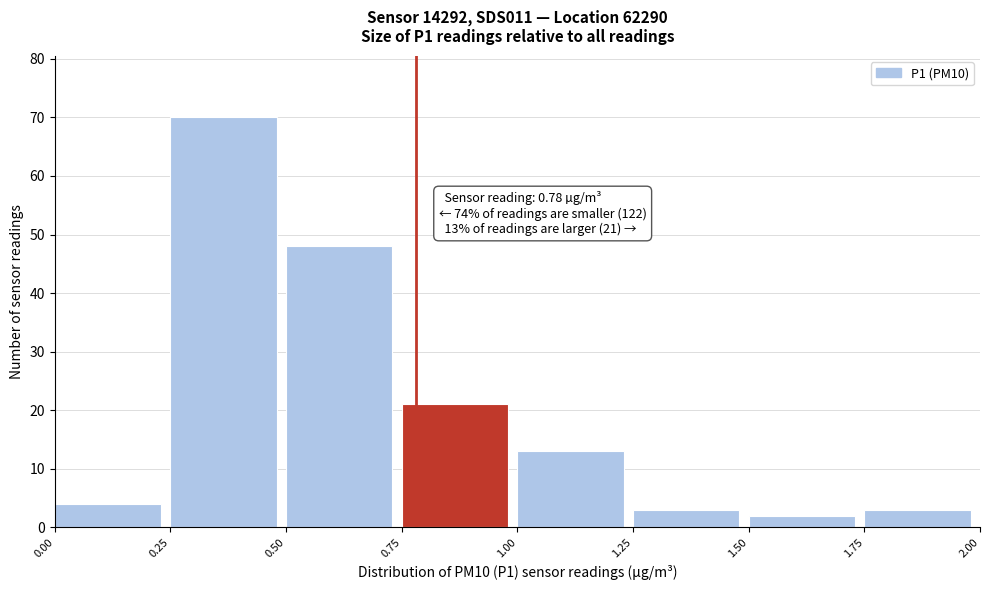

Which range on the x-axis has the tallest bar?

0.25 to 0.50